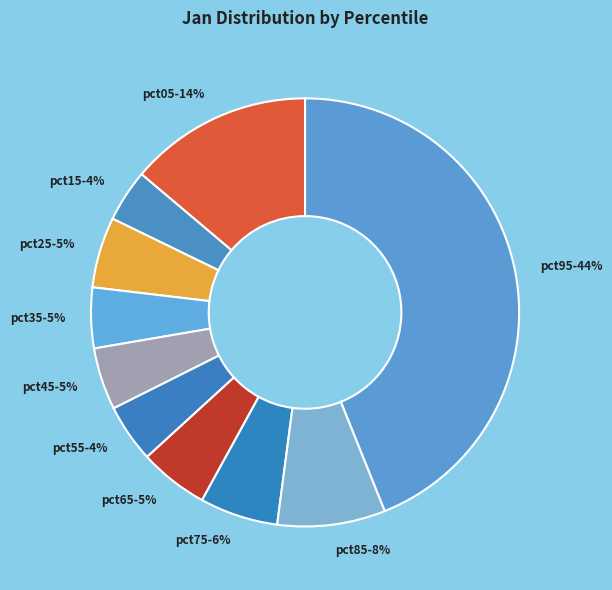

To the nearest percent, what is the difference between the largest and smallest slice percentages?

40%